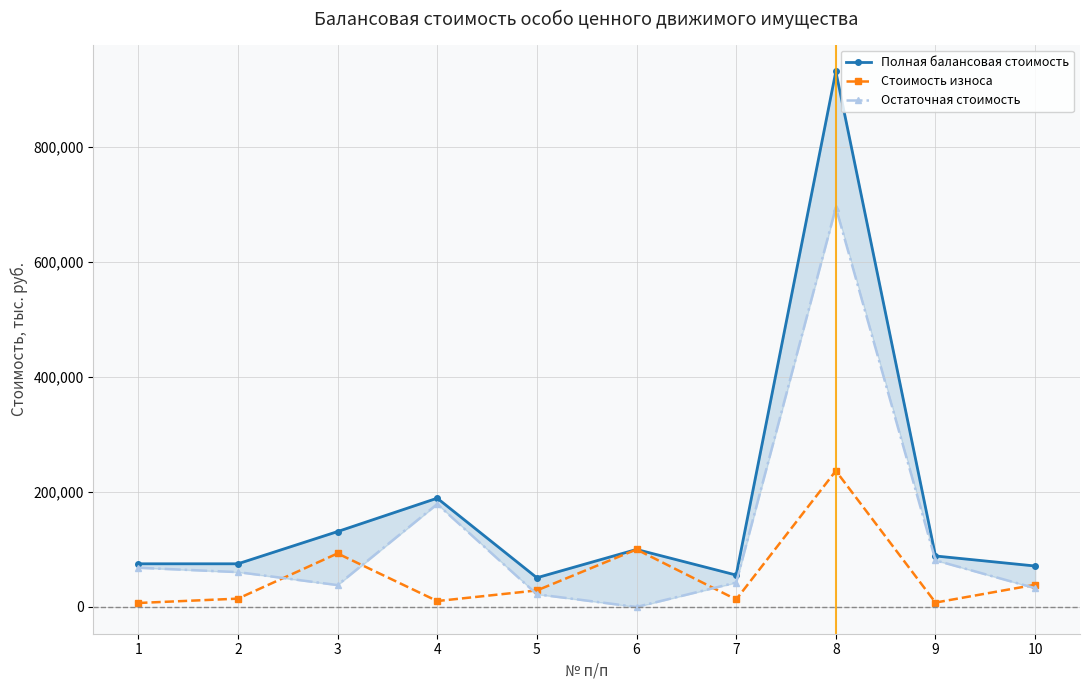

At how many categories does at least one series exceed 175431?

2